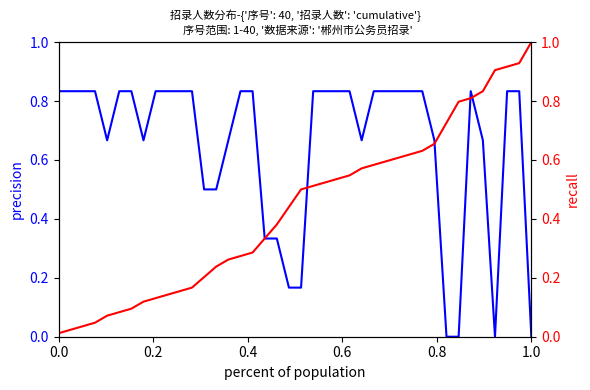

How many intersections are there between cumulative recall and 招录人数 (normalized)?

5